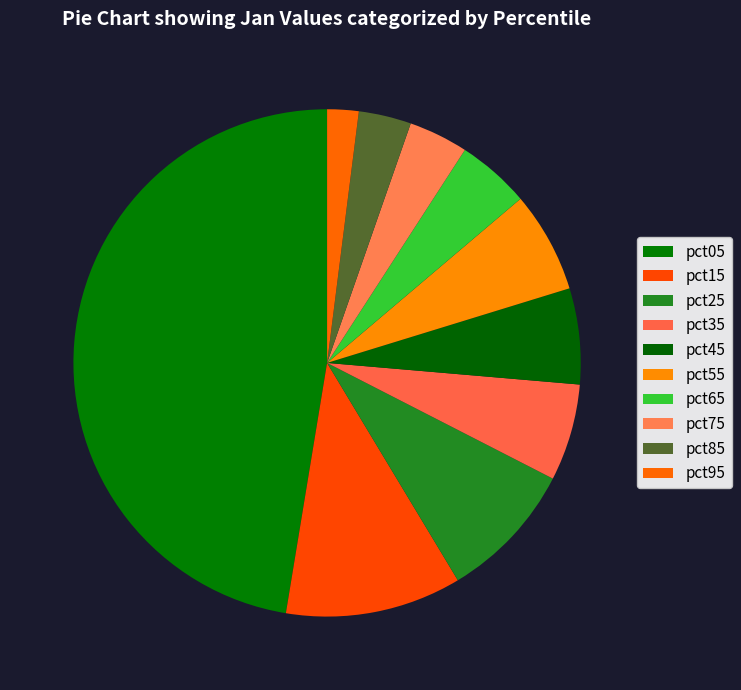

Is there any slice that represents more than half of the pie?

No